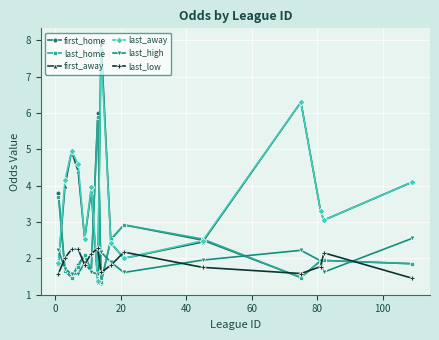

Which series ends up on top after the final intersection of last_away and last_low?

last_away